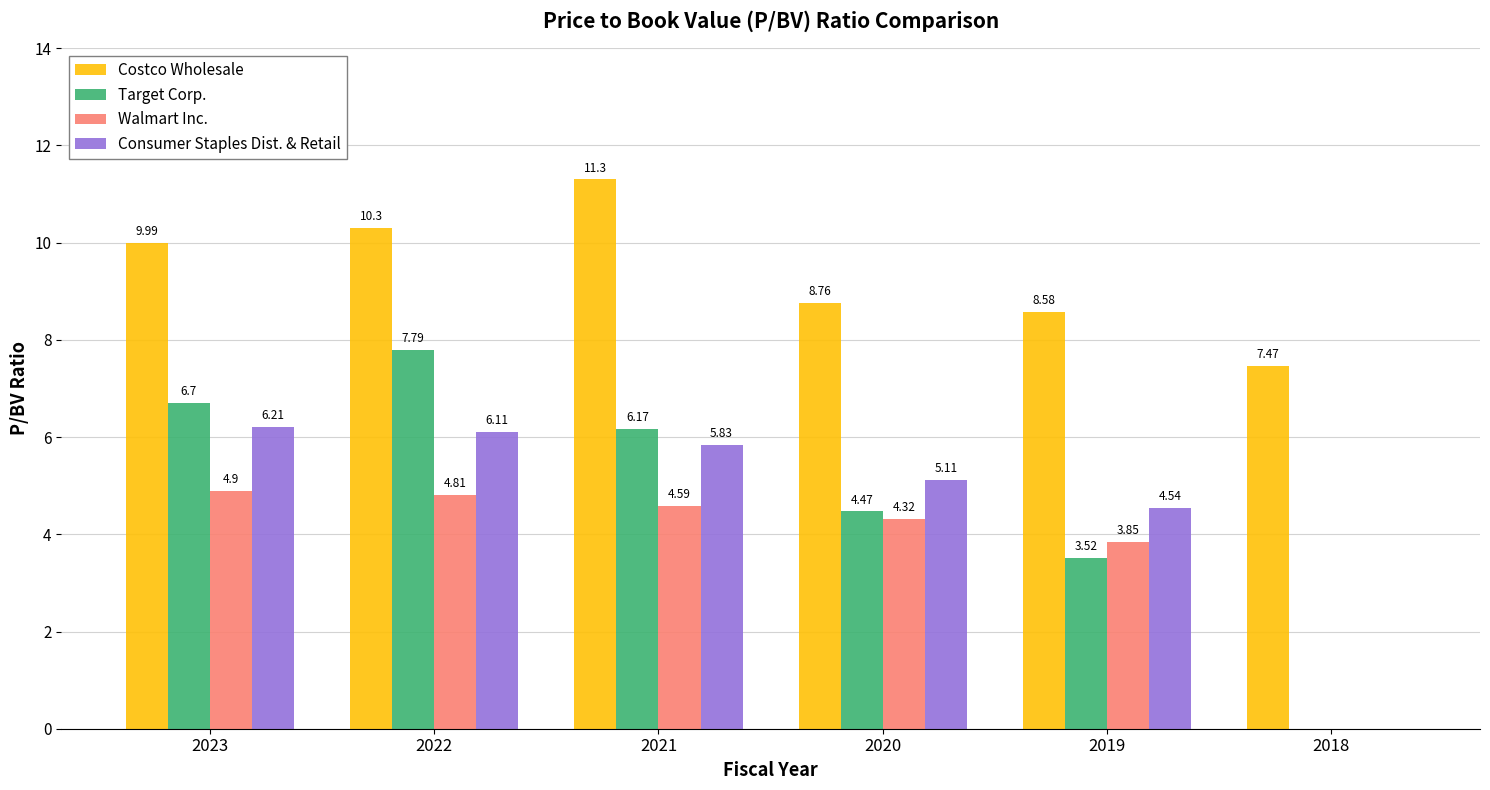

At which category is the sum across all series the highest?

2022